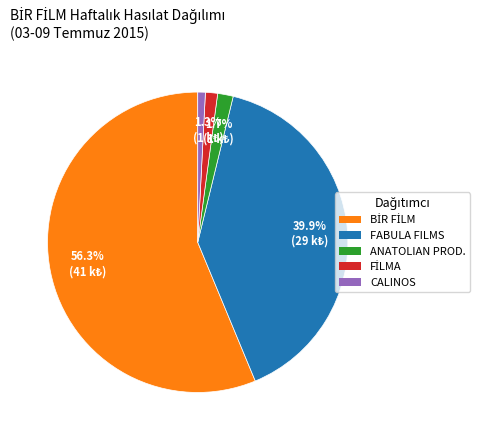

Is there any slice that represents more than half of the pie?

Yes